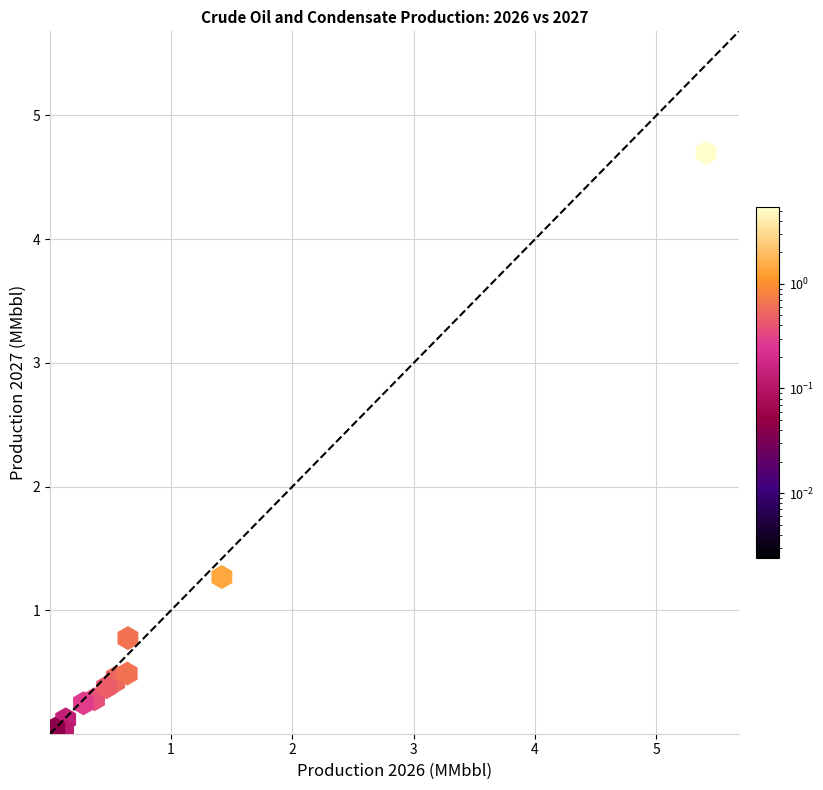

What Y value in the scatter plot is closest to 2?

1.3